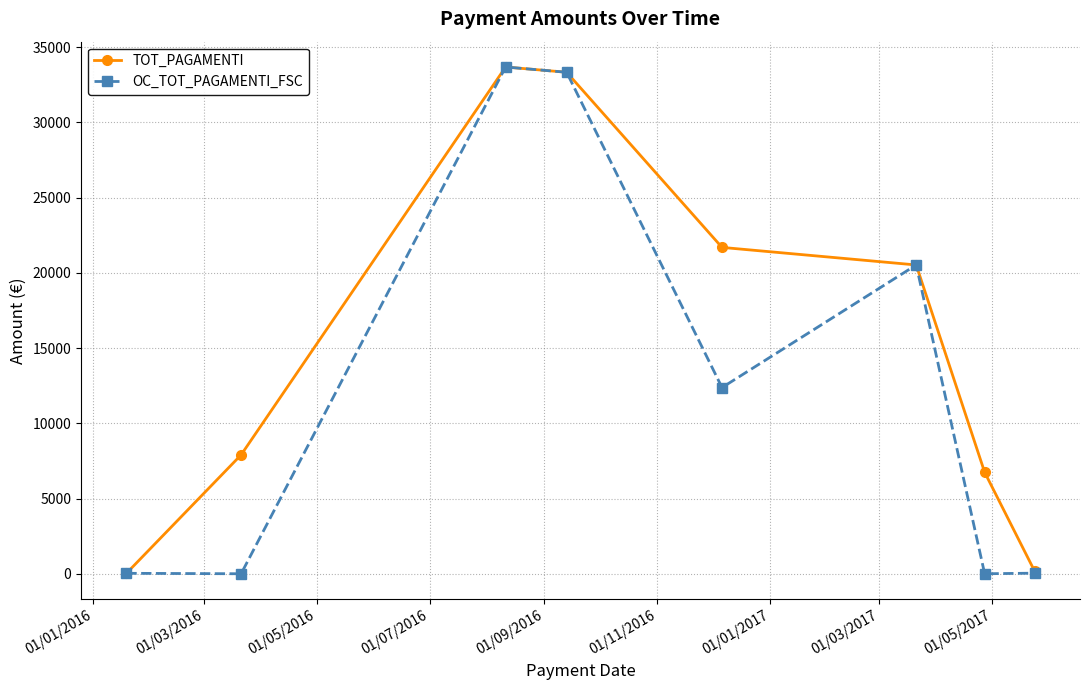

What is the value of the TOT_PAGAMENTI point at the 7th from the left?

6745.5